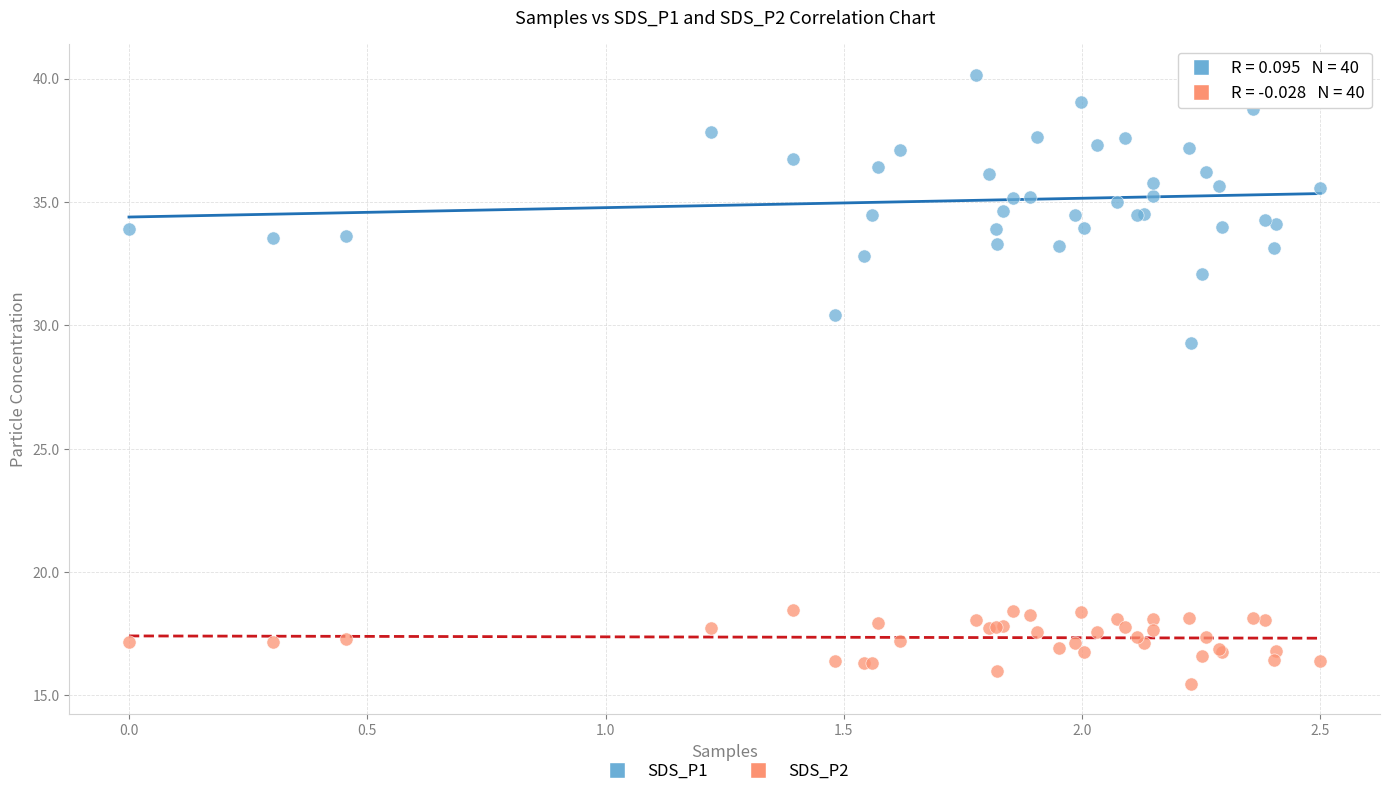

Across all series, what Y value is closest to 27?

29.3